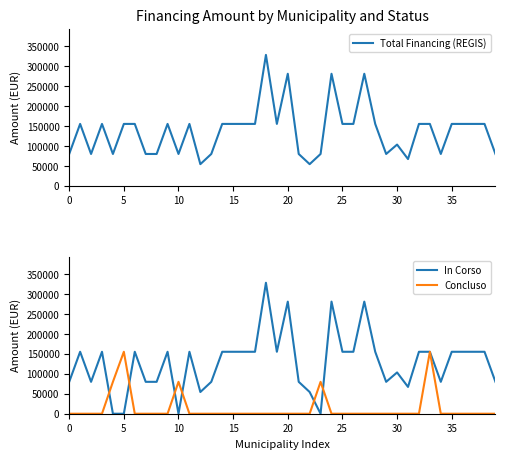

What is the highest value of the Total Financing (REGIS) series?

328160